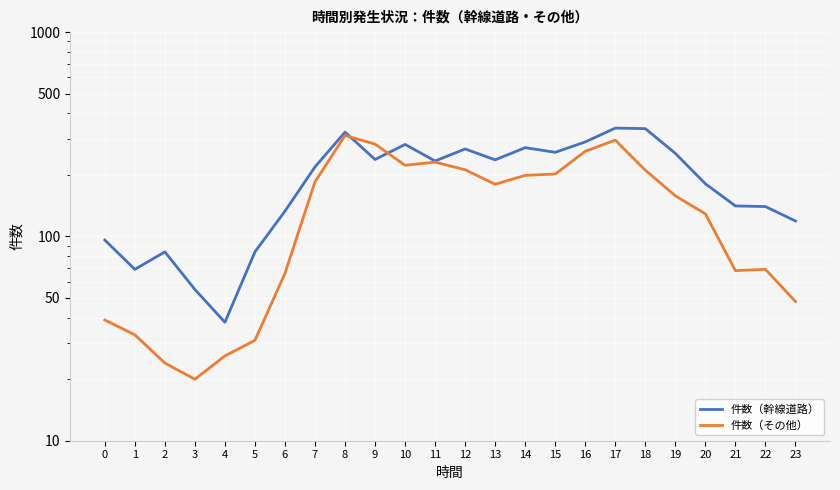

How many categories are shown in the chart?

24